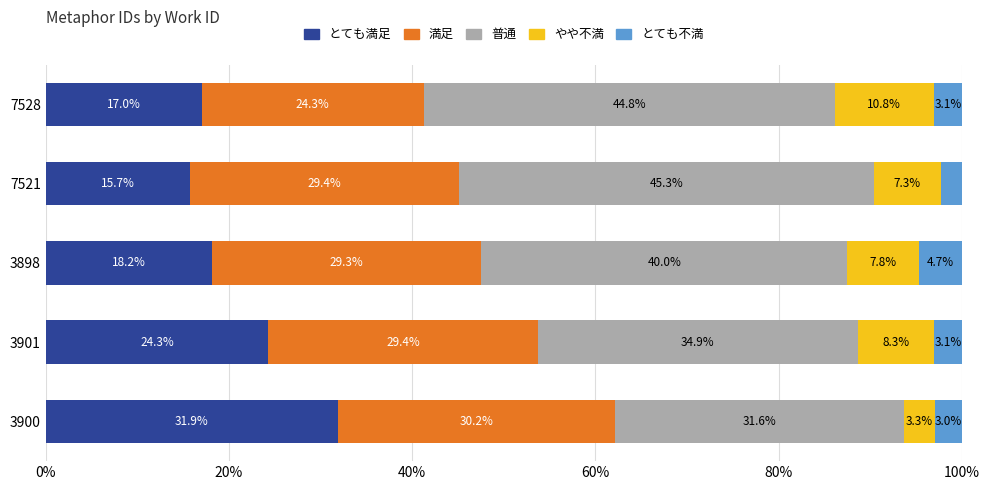

What is the total value across all series at 3901?

100.0